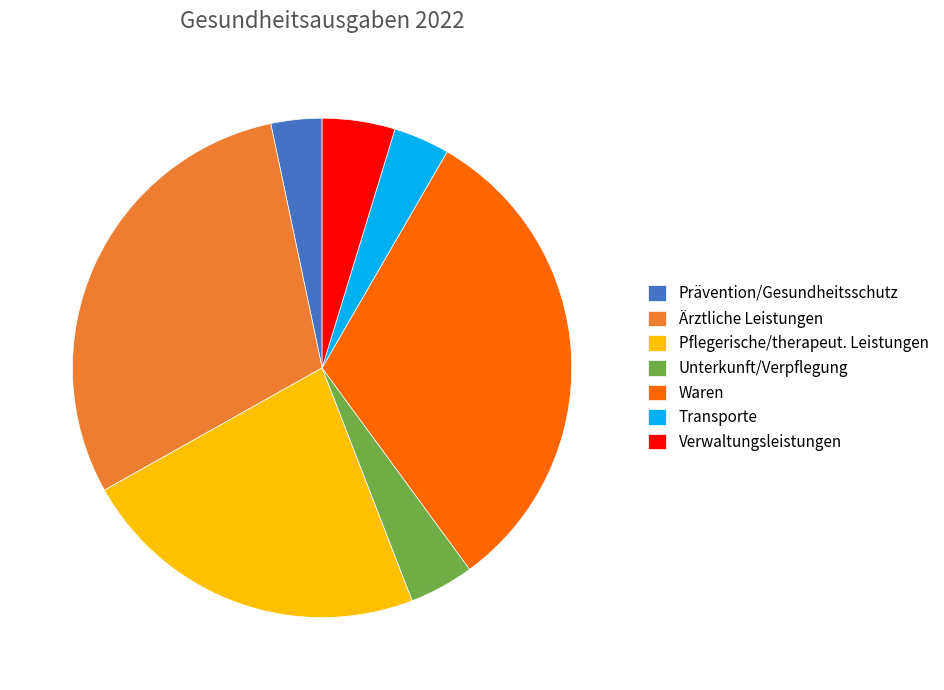

Count the number of slices in the pie.

7